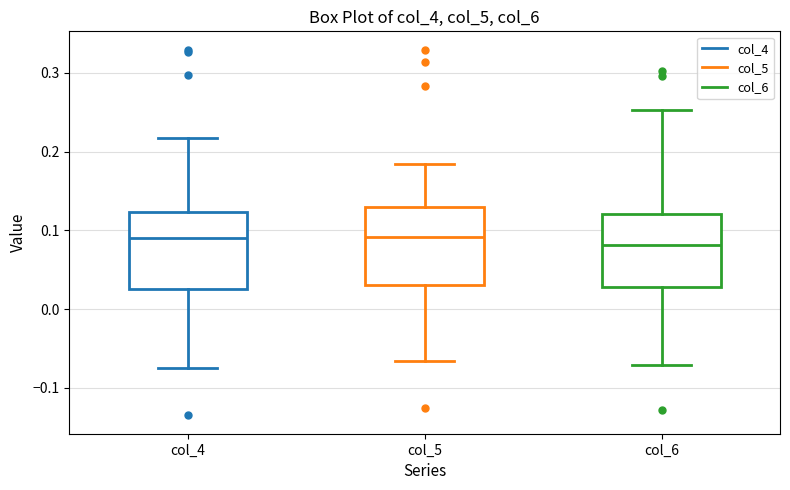

Where is the lower edge of the box for col_5 on the y-axis? The values are not printed on the chart, so give them approximately, as read against the axis.

0.03